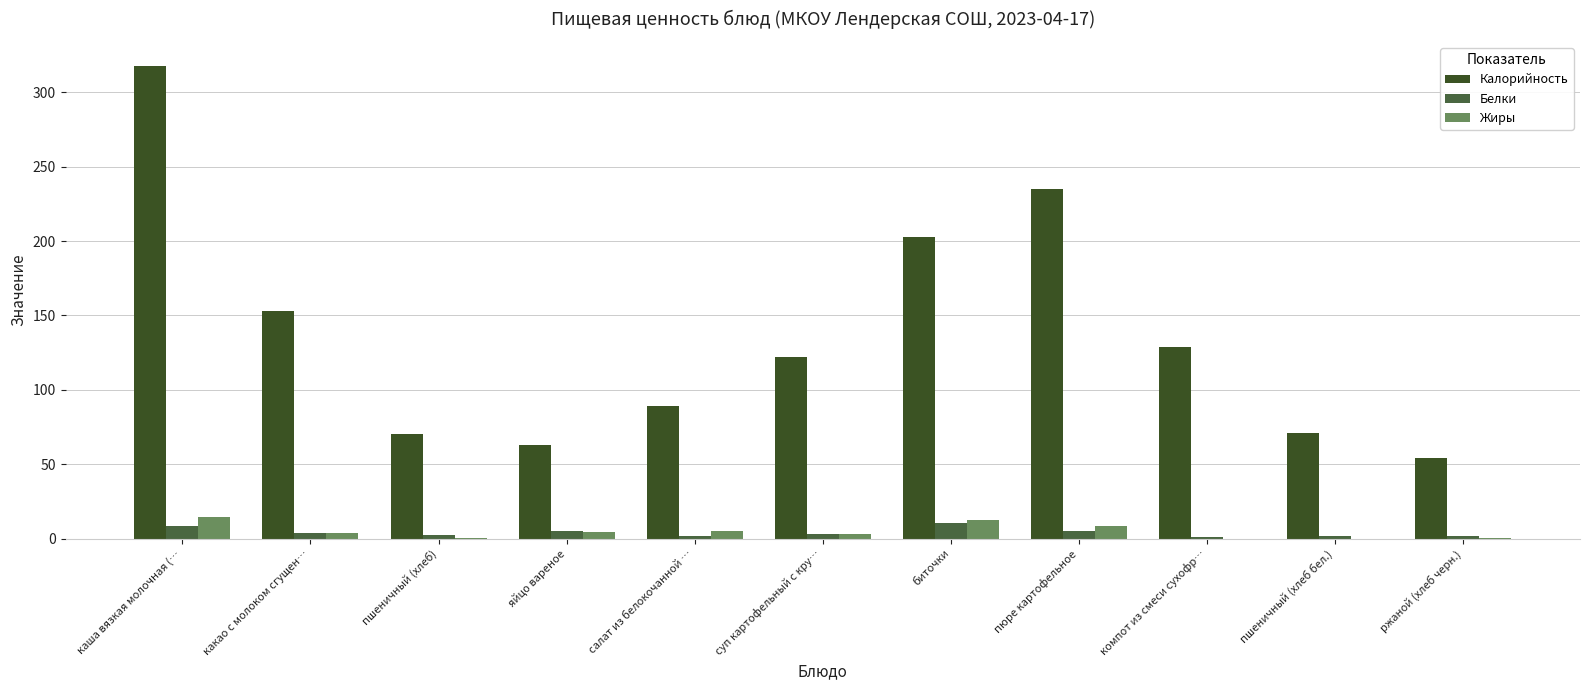

What is the maximum value for Белки?

10.5